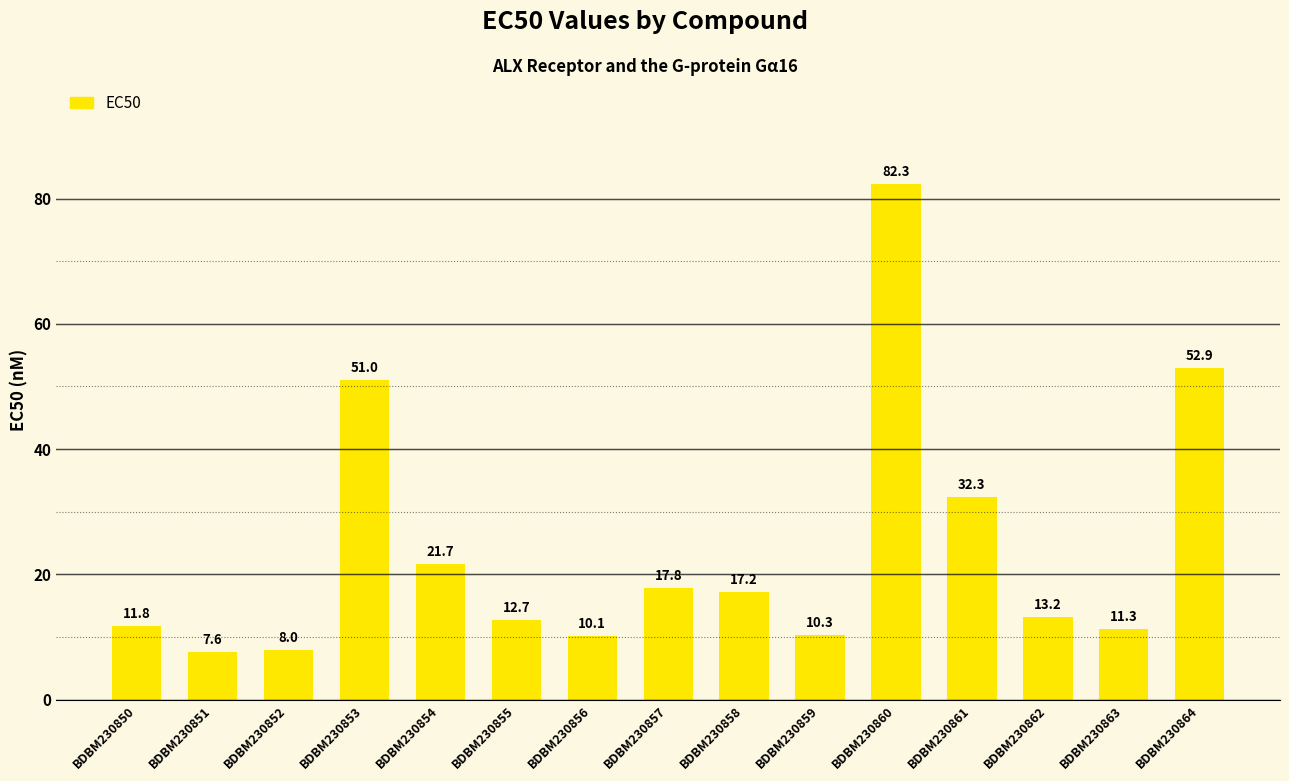

Count the number of categories in the chart.

15